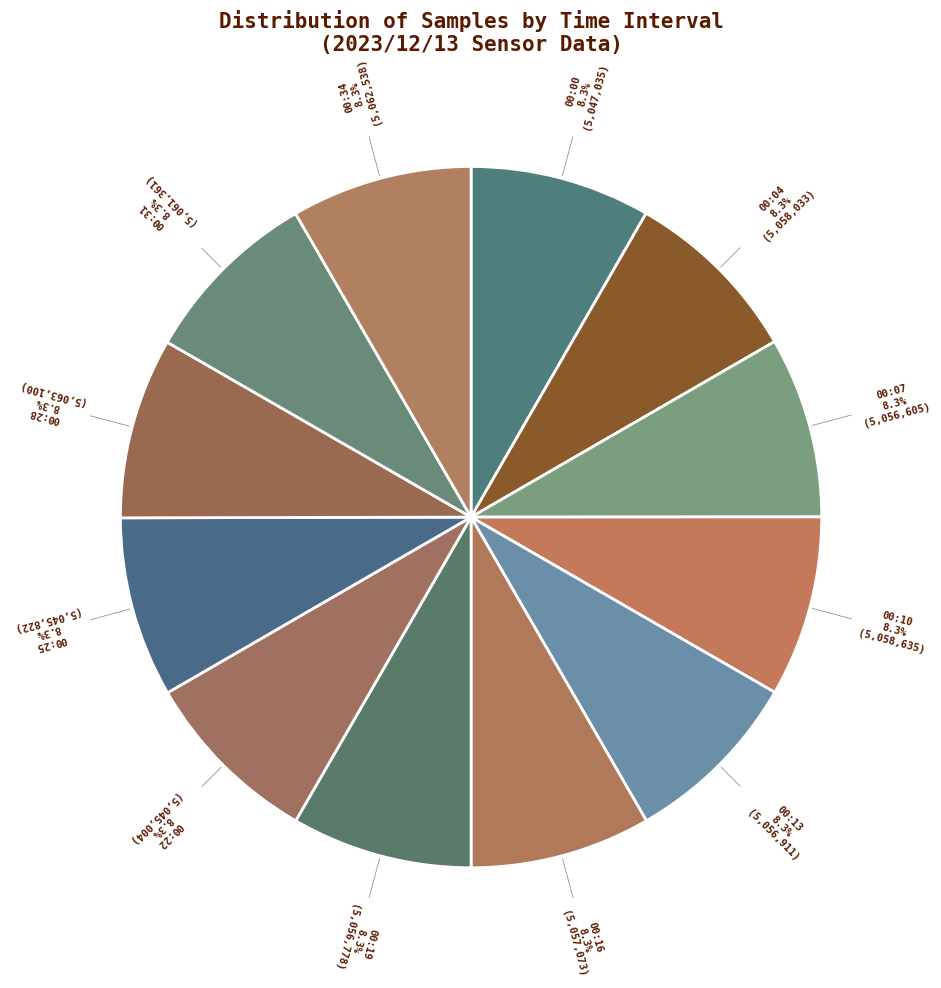

How many segments does this pie chart have?

12